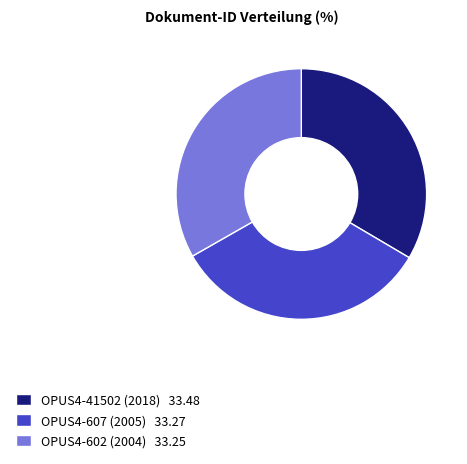

How many slices are in this pie chart?

3